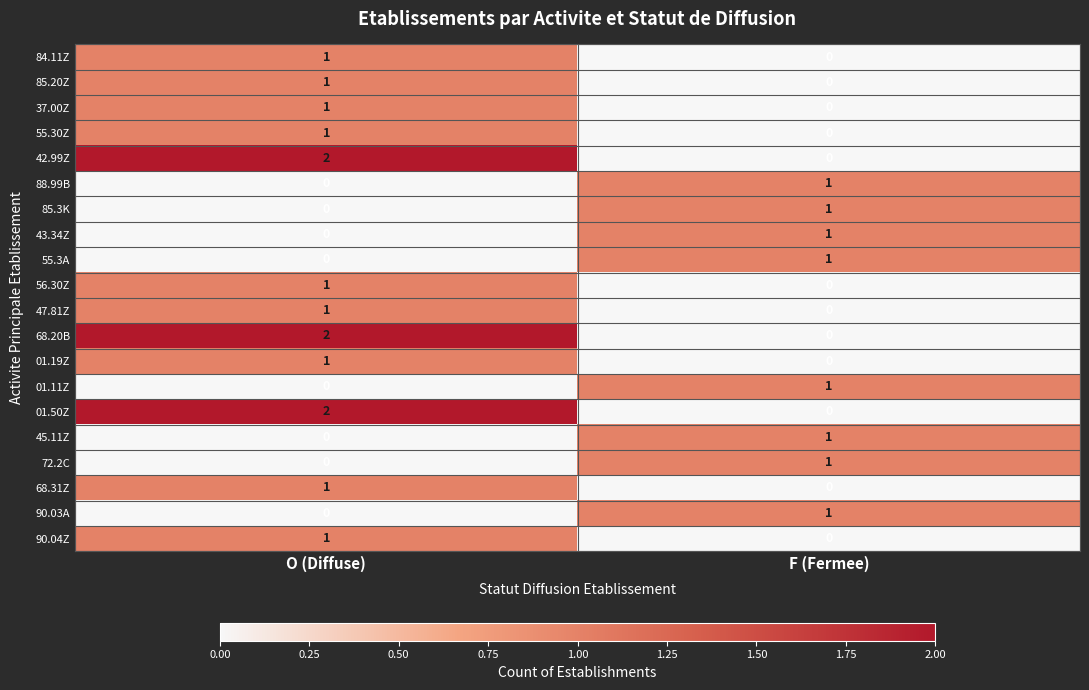

Which label corresponds to the largest value in the chart?

O (Diffuse)